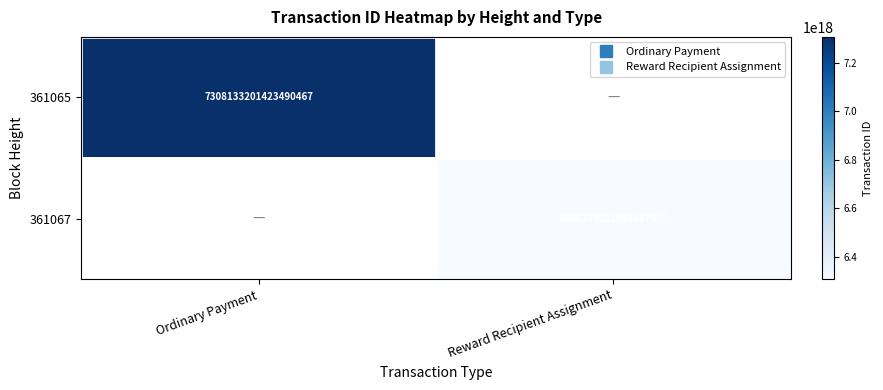

List the labels in order of 361067 value, largest first.

Ordinary Payment, Reward Recipient Assignment